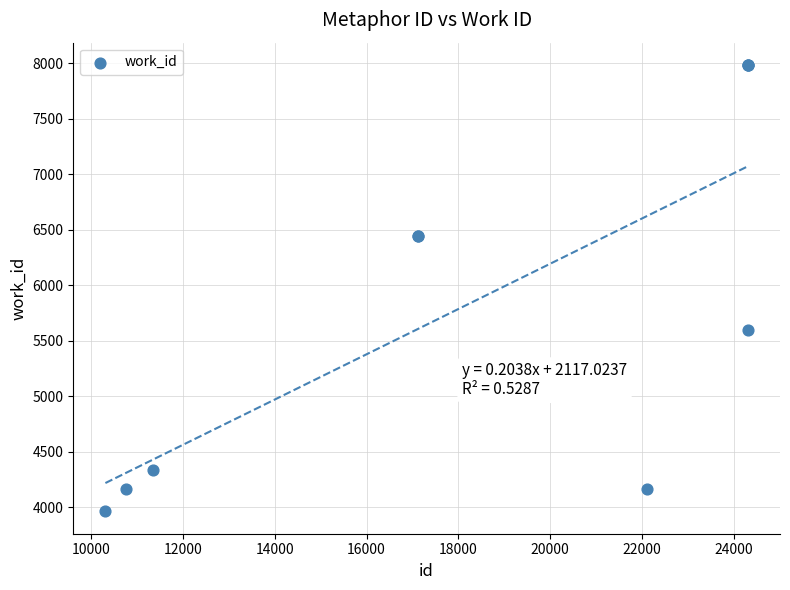

What Y value in the scatter plot is closest to 5973?

5598